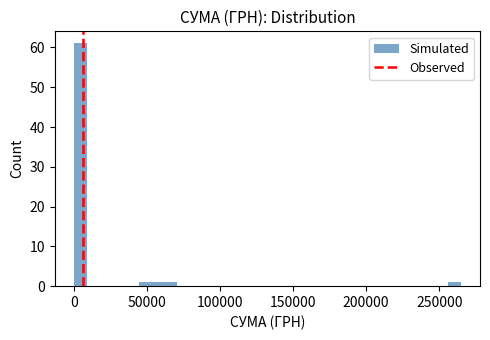

Around what value on the x-axis is the tallest bar? Give the approximate position of its centre, as read against the axis.

5000